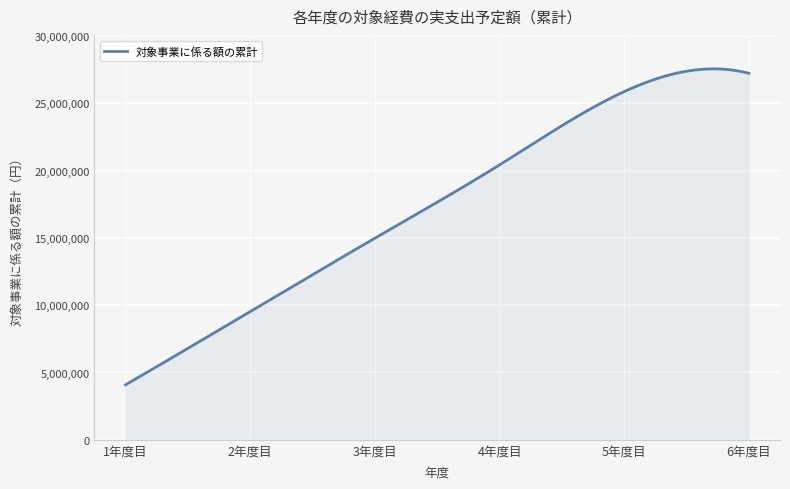

What is the difference between the maximum and minimum values?

23468224.6